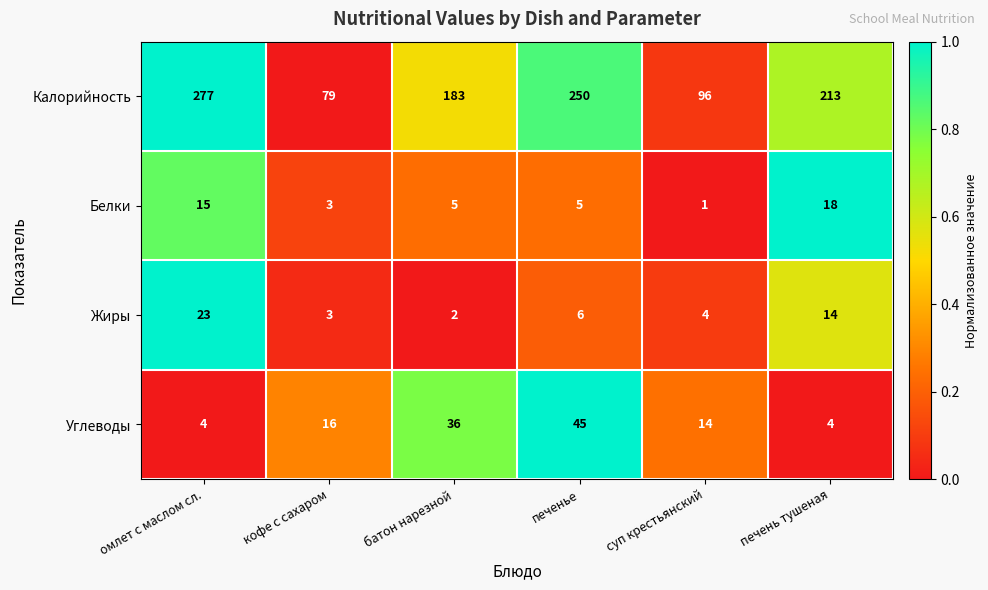

Reading right to left, extract all data points from this chart.

Калорийность: 213	96	250	183	79	277
Белки: 18	1	5	5	3	15
Жиры: 14	4	6	2	3	23
Углеводы: 4	14	45	36	16	4